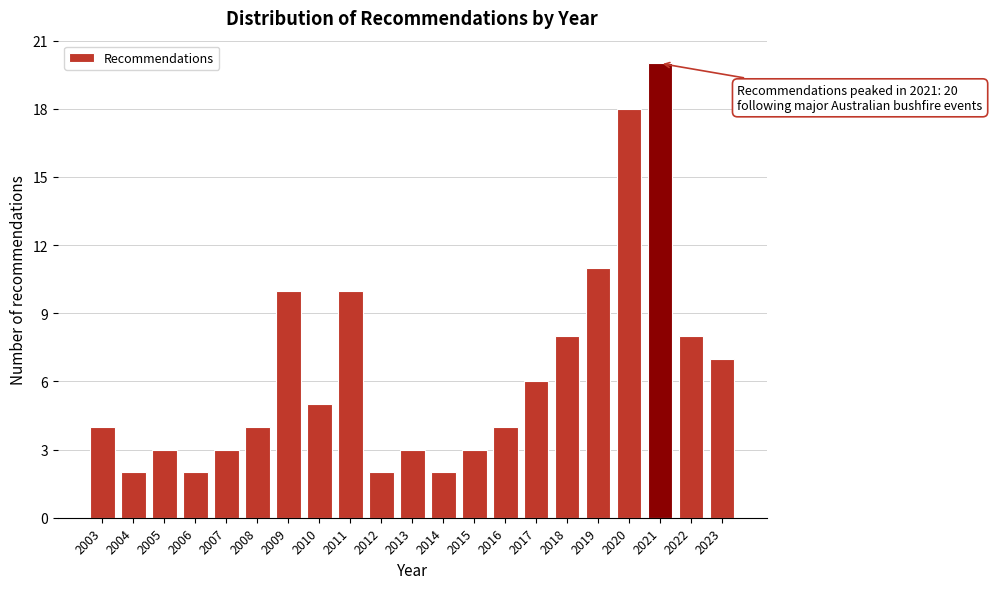

Reading right to left, extract all data points from this chart.

2023=7	2022=8	2021=20	2020=18	2019=11	2018=8	2017=6	2016=4	2015=3	2014=2	2013=3	2012=2	2011=10	2010=5	2009=10	2008=4	2007=3	2006=2	2005=3	2004=2	2003=4